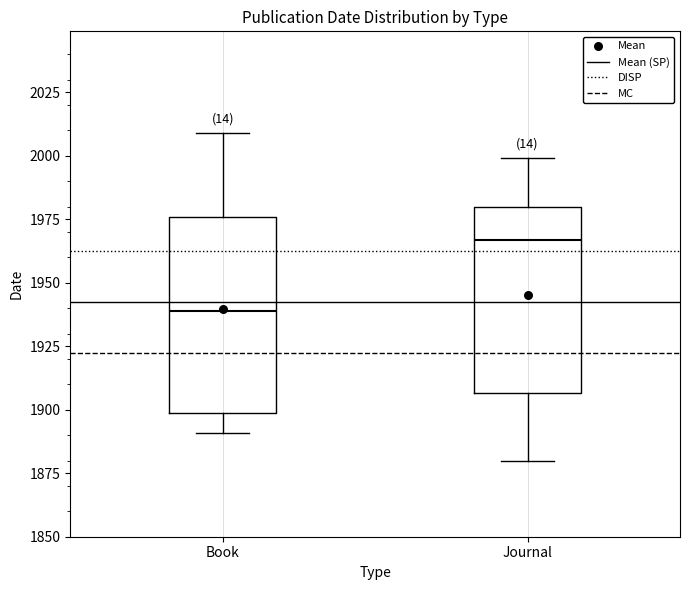

Reading left to right, transcribe this box plot: for each box, give where its median line is, the range the box spans, and where its two whiskers end, as read against the y-axis. The values are not printed on the chart, so give them approximately, as read against the axis.

Book: median 1940, box 1900 to 1975, whiskers 1890 to 2010
Journal: median 1965, box 1905 to 1980, whiskers 1880 to 2000